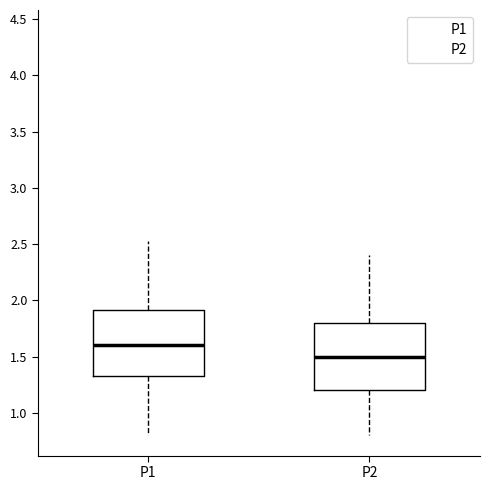

Reading left to right, read every box against the y-axis: the position of its median line, the range the box covers, and the ends of its whiskers. The values are not printed on the chart, so give them approximately, as read against the axis.

P1: median 1.60, box 1.35 to 1.90, whiskers 0.80 to 2.55
P2: median 1.50, box 1.20 to 1.80, whiskers 0.80 to 2.40